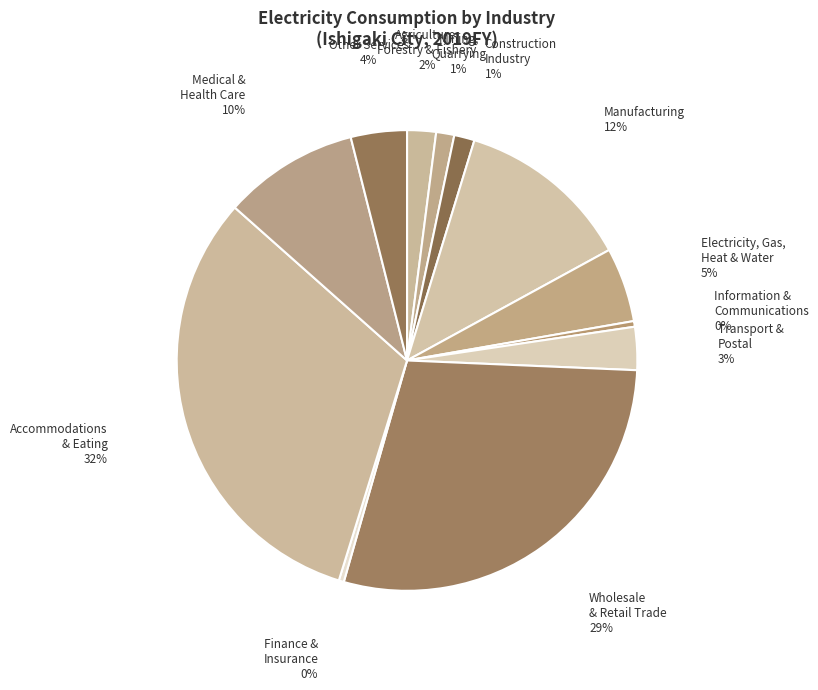

How many segments does this pie chart have?

12